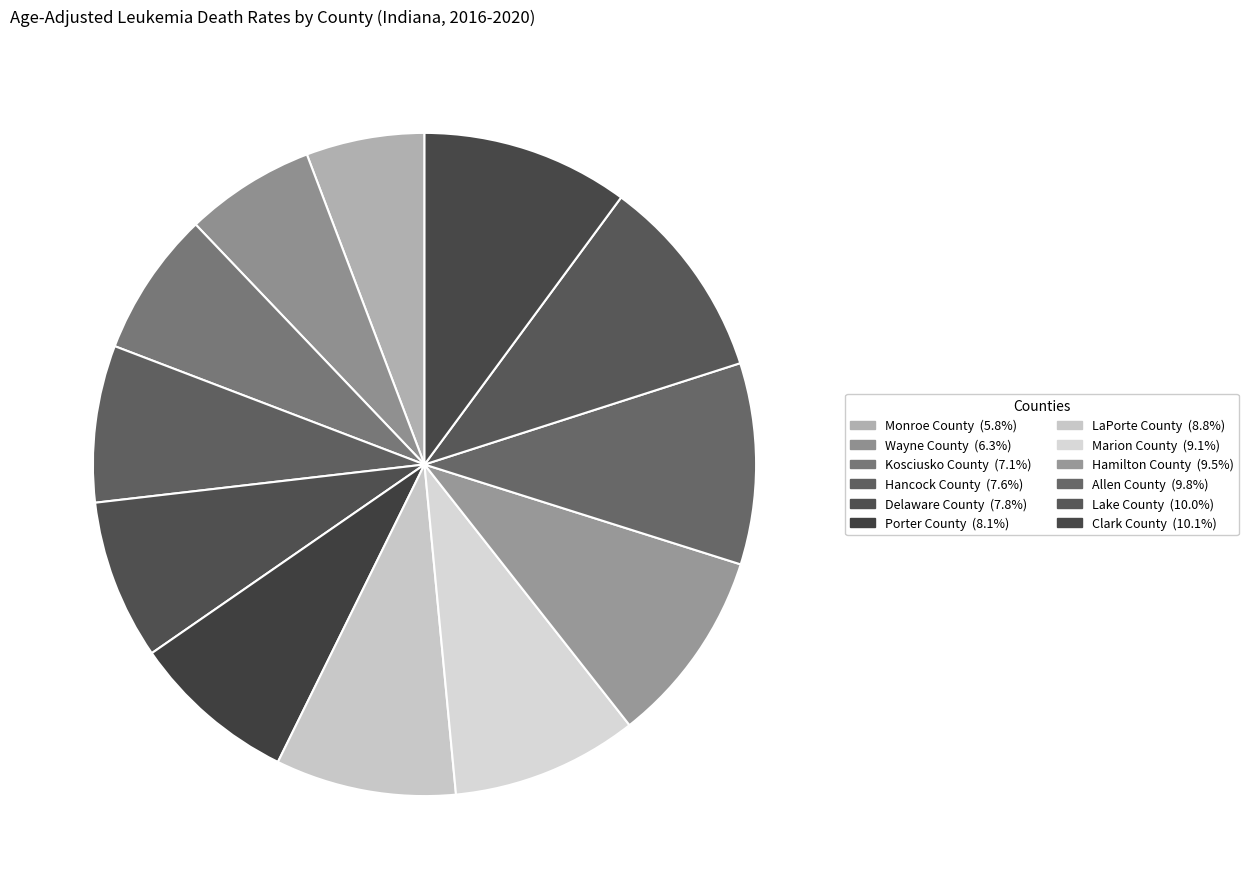

Which category has the smallest portion of the pie?

Monroe County